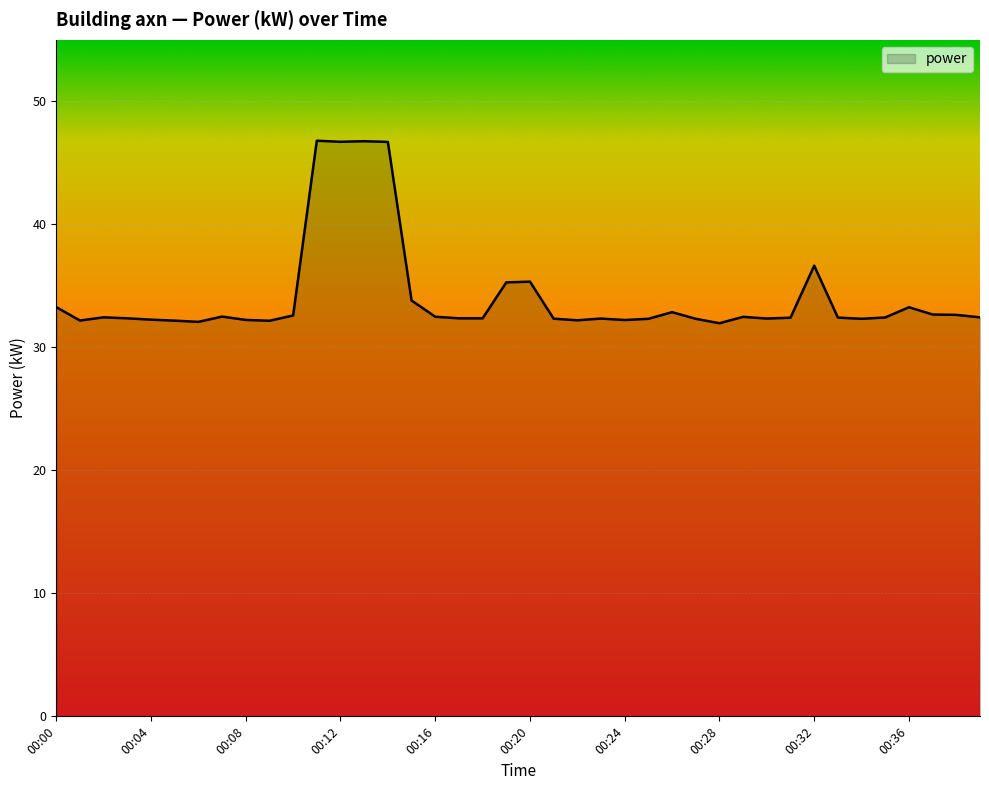

What is the greatest value displayed?

46.8